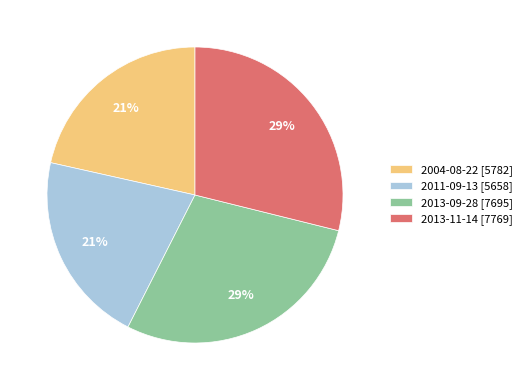

True or false: 2013-09-28 [7695] accounts for 29% of the total.

True